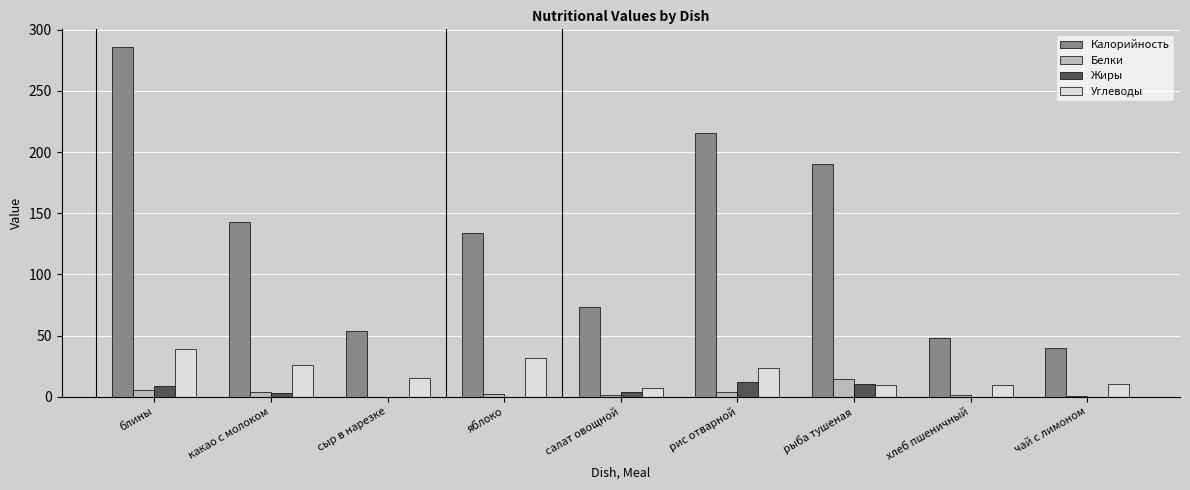

Is it true that Белки equals 3.7 at рис отварной?

True